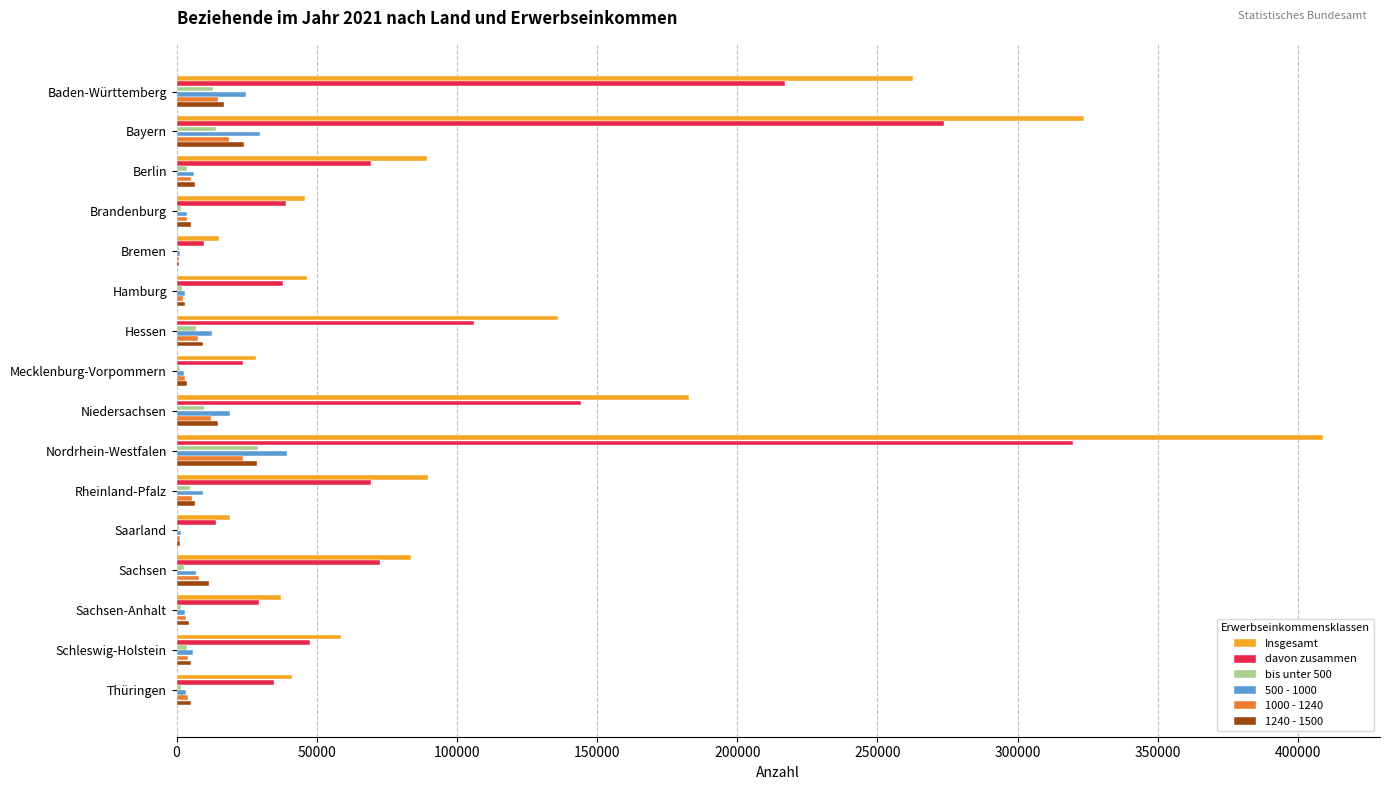

Where is davon zusammen nearest to the value 164850?

Niedersachsen